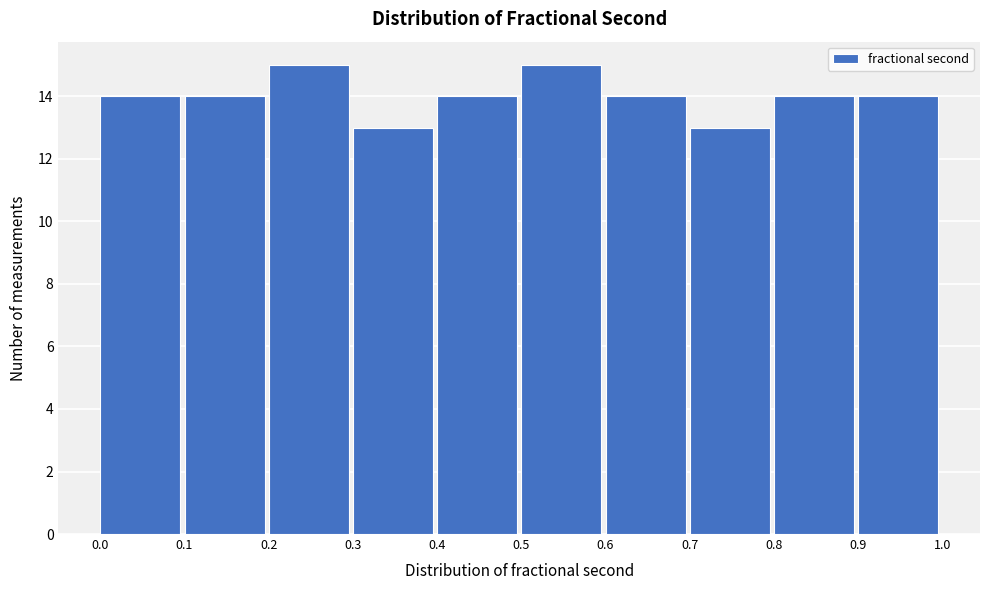

Reading left to right, transcribe this chart: for each bar, give the range it covers on the x-axis and its height. The values are not printed on the chart, so give them approximately, as read against the axis.

0.0 to 0.1: 14
0.1 to 0.2: 14
0.2 to 0.3: 15
0.3 to 0.4: 13
0.4 to 0.5: 14
0.5 to 0.6: 15
0.6 to 0.7: 14
0.7 to 0.8: 13
0.8 to 0.9: 14
0.9 to 1.0: 14